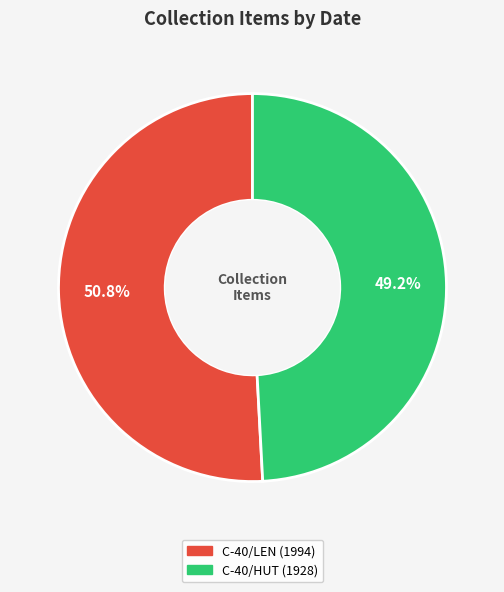

Is there a majority slice in this chart?

Yes